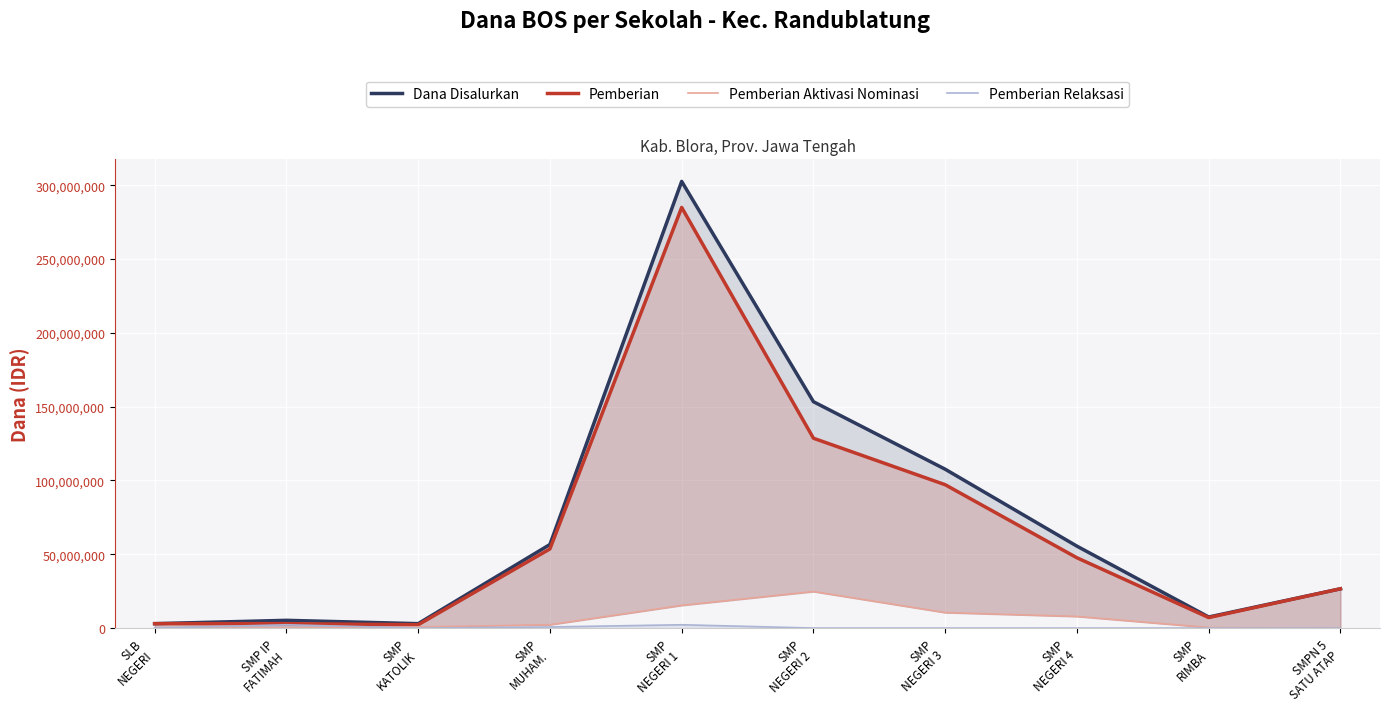

Reading left to right, what are all the values shown in this chart?

Dana Disalurkan: 3000000	5250000	3000000	56625000	302625000	153375000	107625000	55500000	7500000	26625000
Pemberian: 3000000	3000000	2250000	53625000	285000000	128625000	97125000	47625000	7125000	26625000
Pemberian Aktivasi Nominasi: 0	0	750000	2250000	15375000	24750000	10500000	7875000	375000	0
Pemberian Relaksasi: 0	2250000	0	750000	2250000	0	0	0	0	0